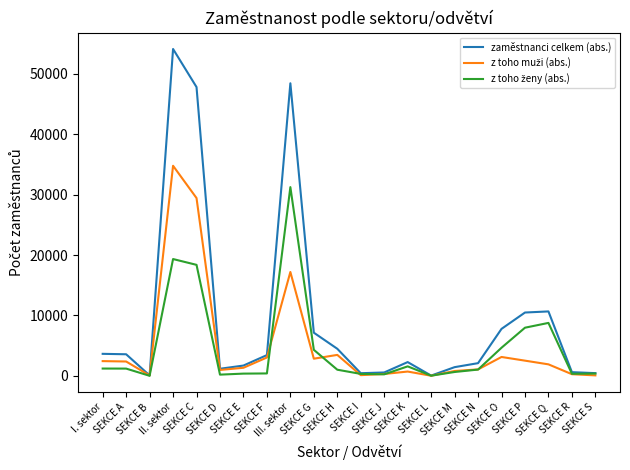

Which series has the largest total across all categories?

zaměstnanci celkem (abs.)